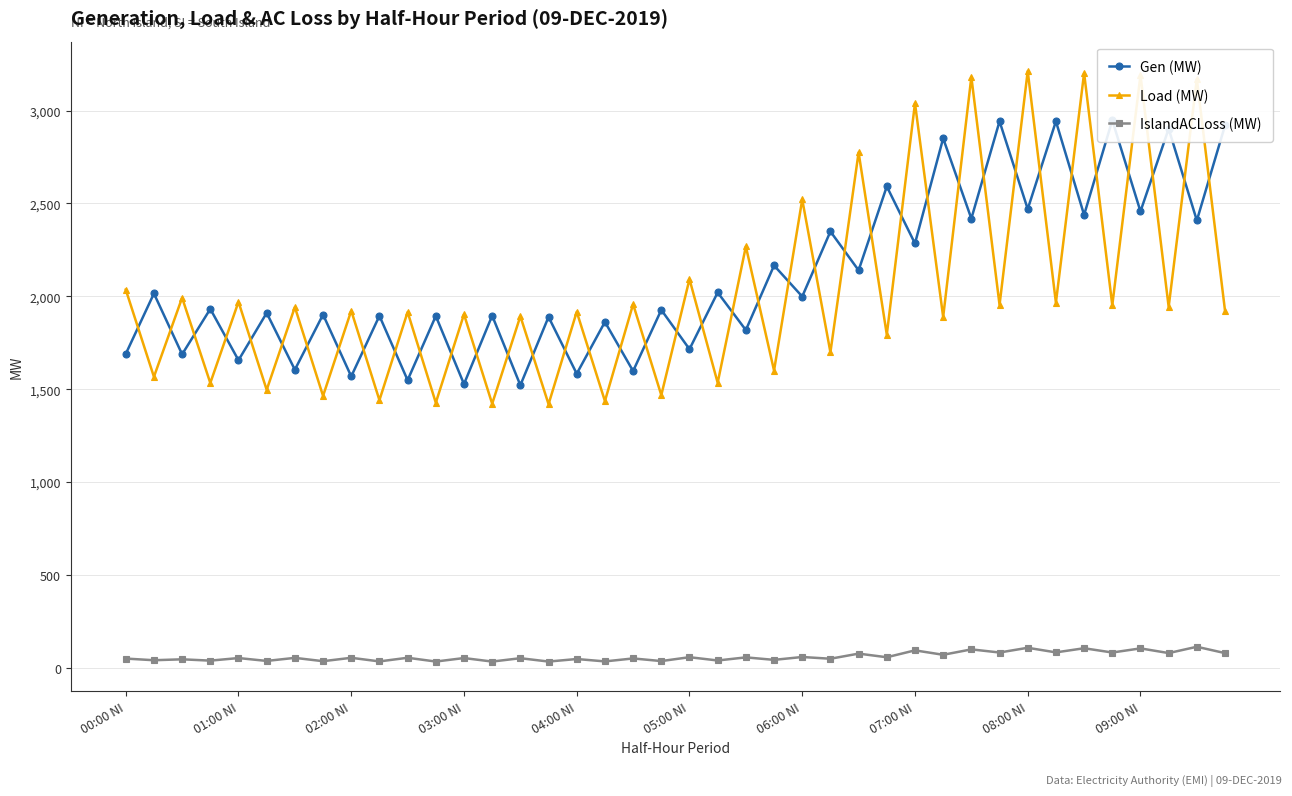

What is the sum of all IslandACLoss (MW) values?

2413.1